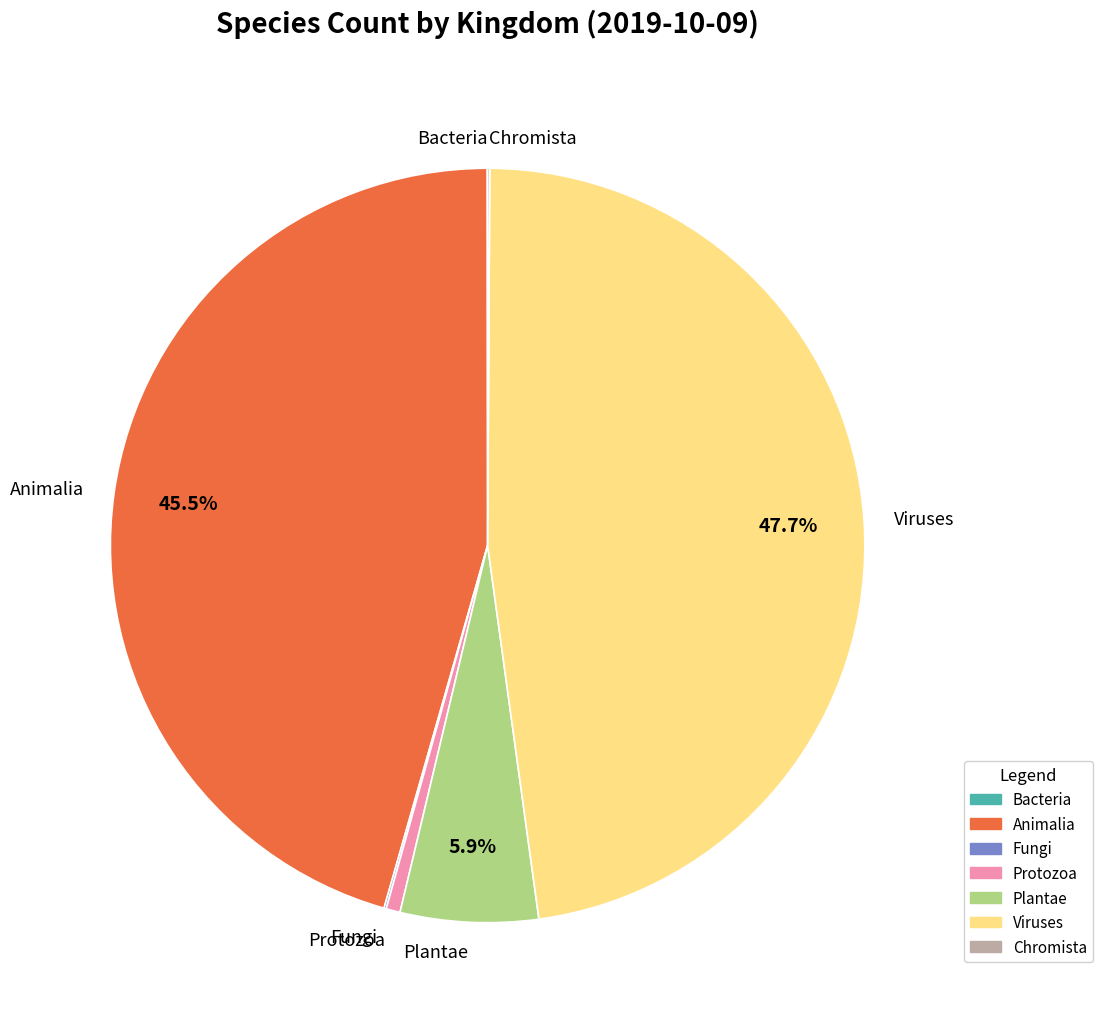

What is the largest slice in the pie chart?

Viruses